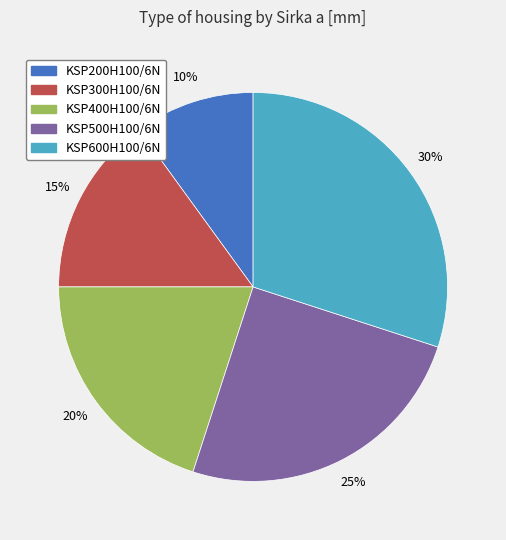

Combined, do KSP300H100/6N and KSP600H100/6N account for over 50%?

No